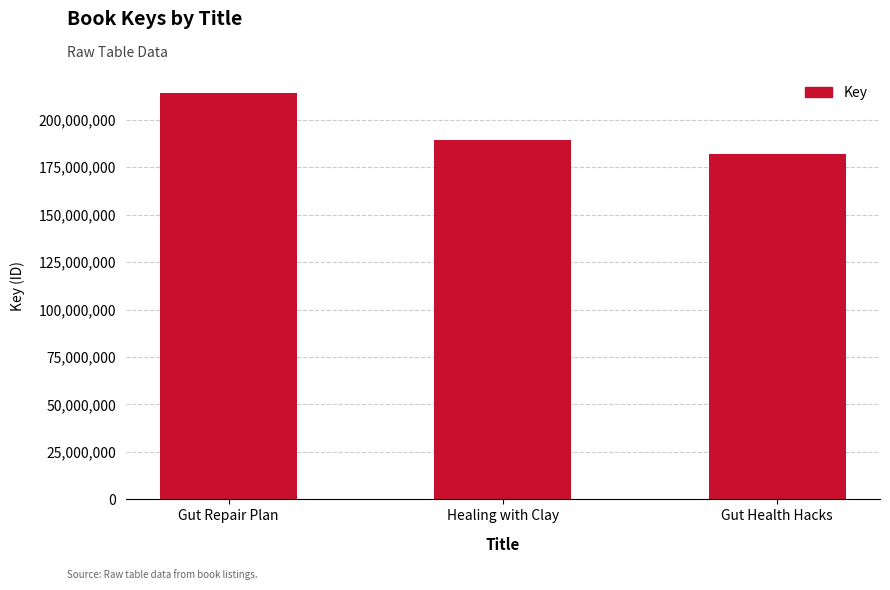

What is the label of the 2nd bar from the left?

Healing with Clay